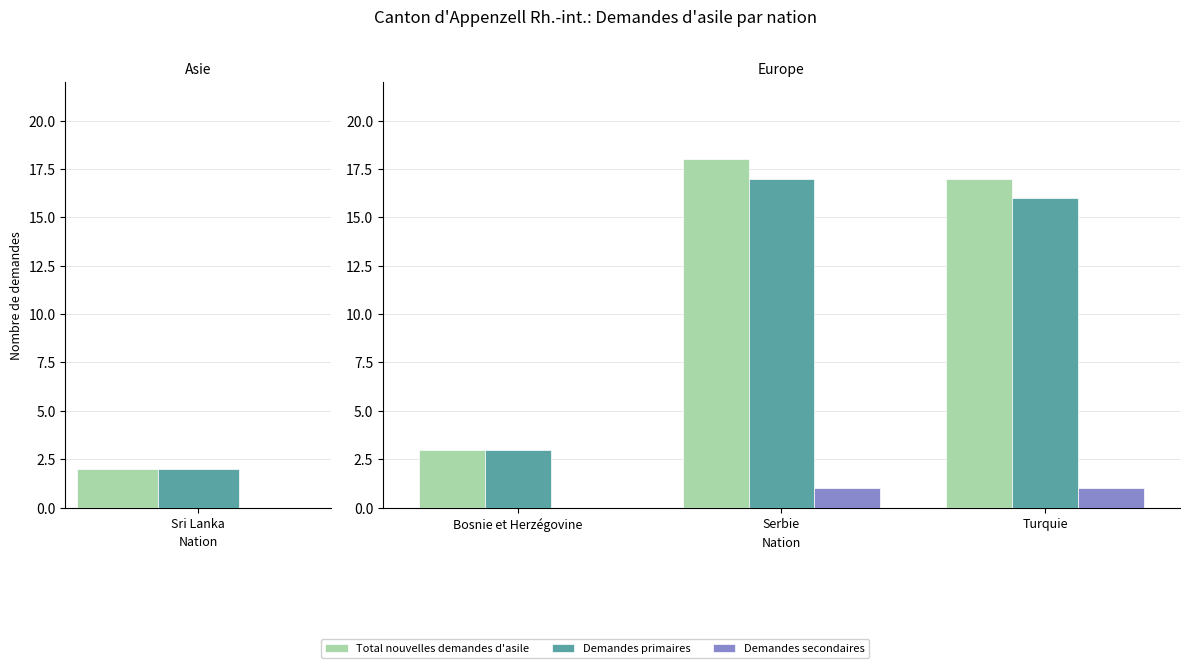

At how many categories does at least one series exceed 14?

2